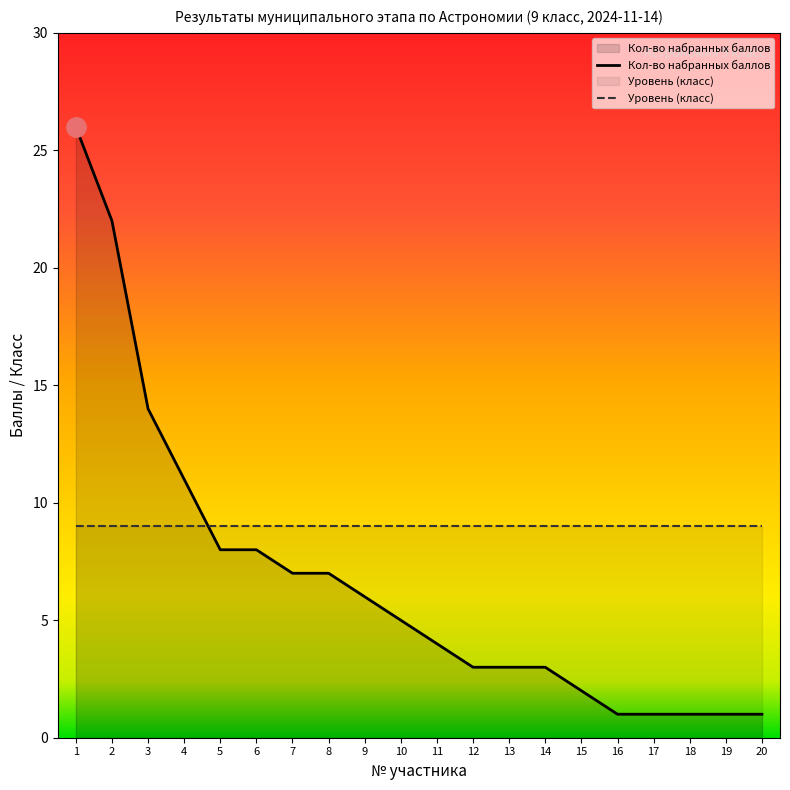

Reading right to left, list all the values displayed in this chart.

1	1	1	1	1	2	3	3	3	4	5	6	7	7	8	8	11	14	22	26